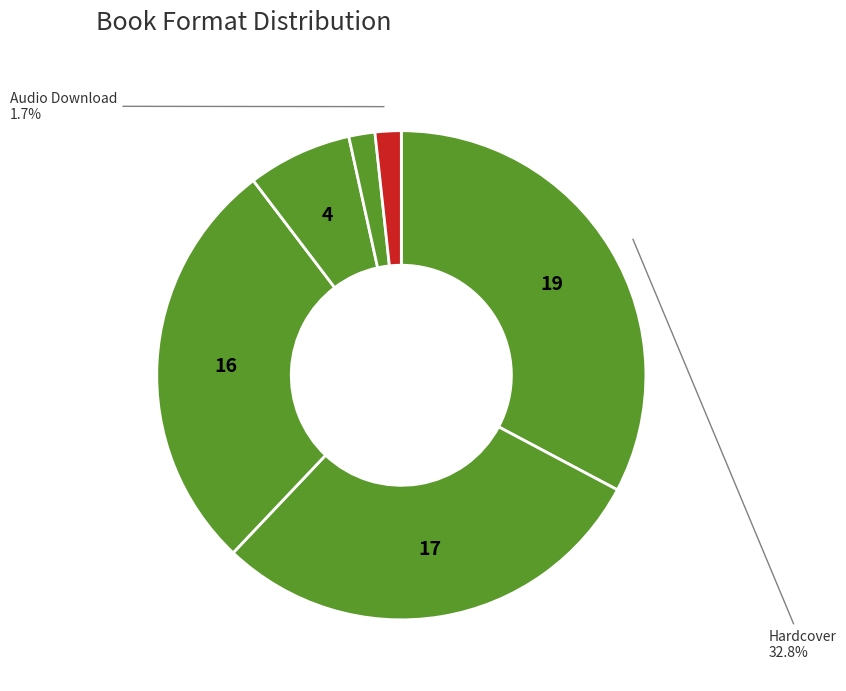

How many slices are in this pie chart?

6